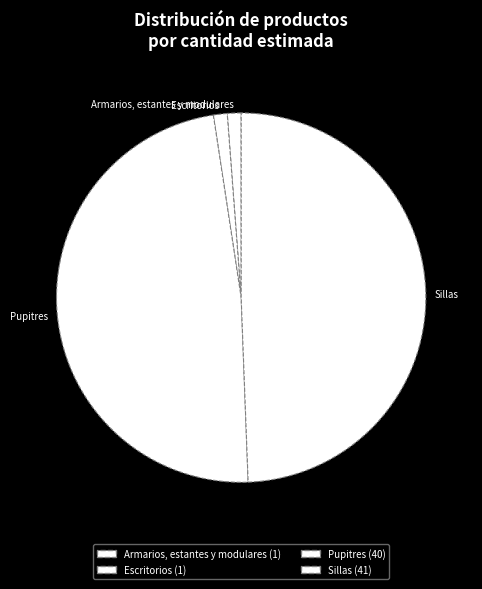

Does Armarios, estantes y modulares account for over 50% of the chart?

No